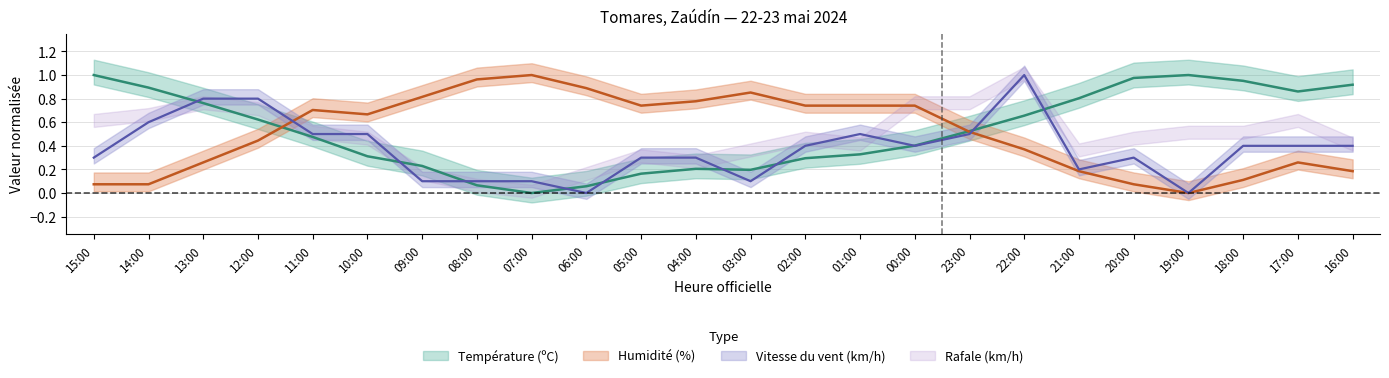

Reading right to left, transcribe all the data shown in this chart.

Température (ºC): 16:00=0.9	17:00=0.9	18:00=1.0	19:00=1.0	20:00=1.0	21:00=0.8	22:00=0.7	23:00=0.5	00:00=0.4	01:00=0.3	02:00=0.3	03:00=0.2	04:00=0.2	05:00=0.2	06:00=0.1	07:00=0.0	08:00=0.1	09:00=0.2	10:00=0.3	11:00=0.5	12:00=0.6	13:00=0.8	14:00=0.9	15:00=1.0
Humidité (%): 16:00=0.2	17:00=0.3	18:00=0.1	19:00=0.0	20:00=0.1	21:00=0.2	22:00=0.4	23:00=0.5	00:00=0.7	01:00=0.7	02:00=0.7	03:00=0.9	04:00=0.8	05:00=0.7	06:00=0.9	07:00=1.0	08:00=1.0	09:00=0.8	10:00=0.7	11:00=0.7	12:00=0.4	13:00=0.3	14:00=0.1	15:00=0.1
Vitesse du vent (km/h): 16:00=0.4	17:00=0.4	18:00=0.4	19:00=0.0	20:00=0.3	21:00=0.2	22:00=1.0	23:00=0.5	00:00=0.4	01:00=0.5	02:00=0.4	03:00=0.1	04:00=0.3	05:00=0.3	06:00=0.0	07:00=0.1	08:00=0.1	09:00=0.1	10:00=0.5	11:00=0.5	12:00=0.8	13:00=0.8	14:00=0.6	15:00=0.3